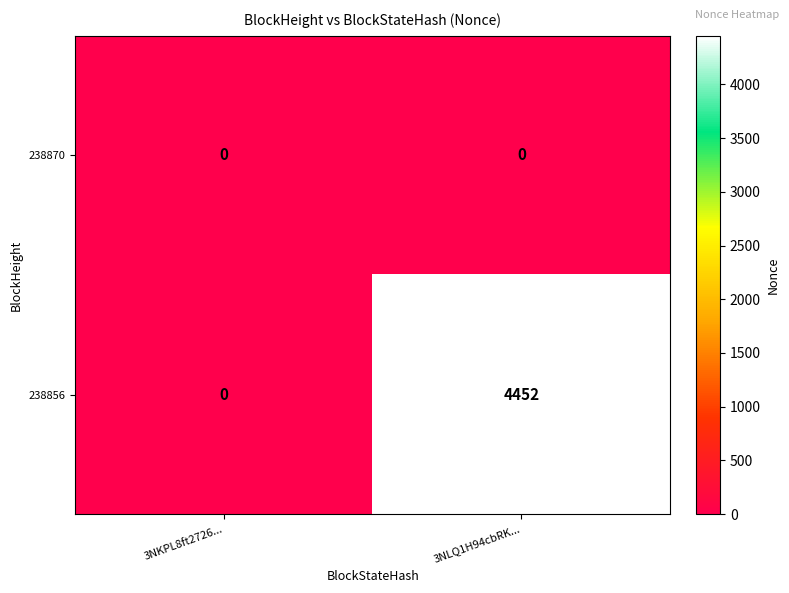

Reading left to right, transcribe all the data shown in this chart.

238870: 3NKPL8ft2726...=0	3NLQ1H94cbRK...=0
238856: 3NKPL8ft2726...=0	3NLQ1H94cbRK...=4452